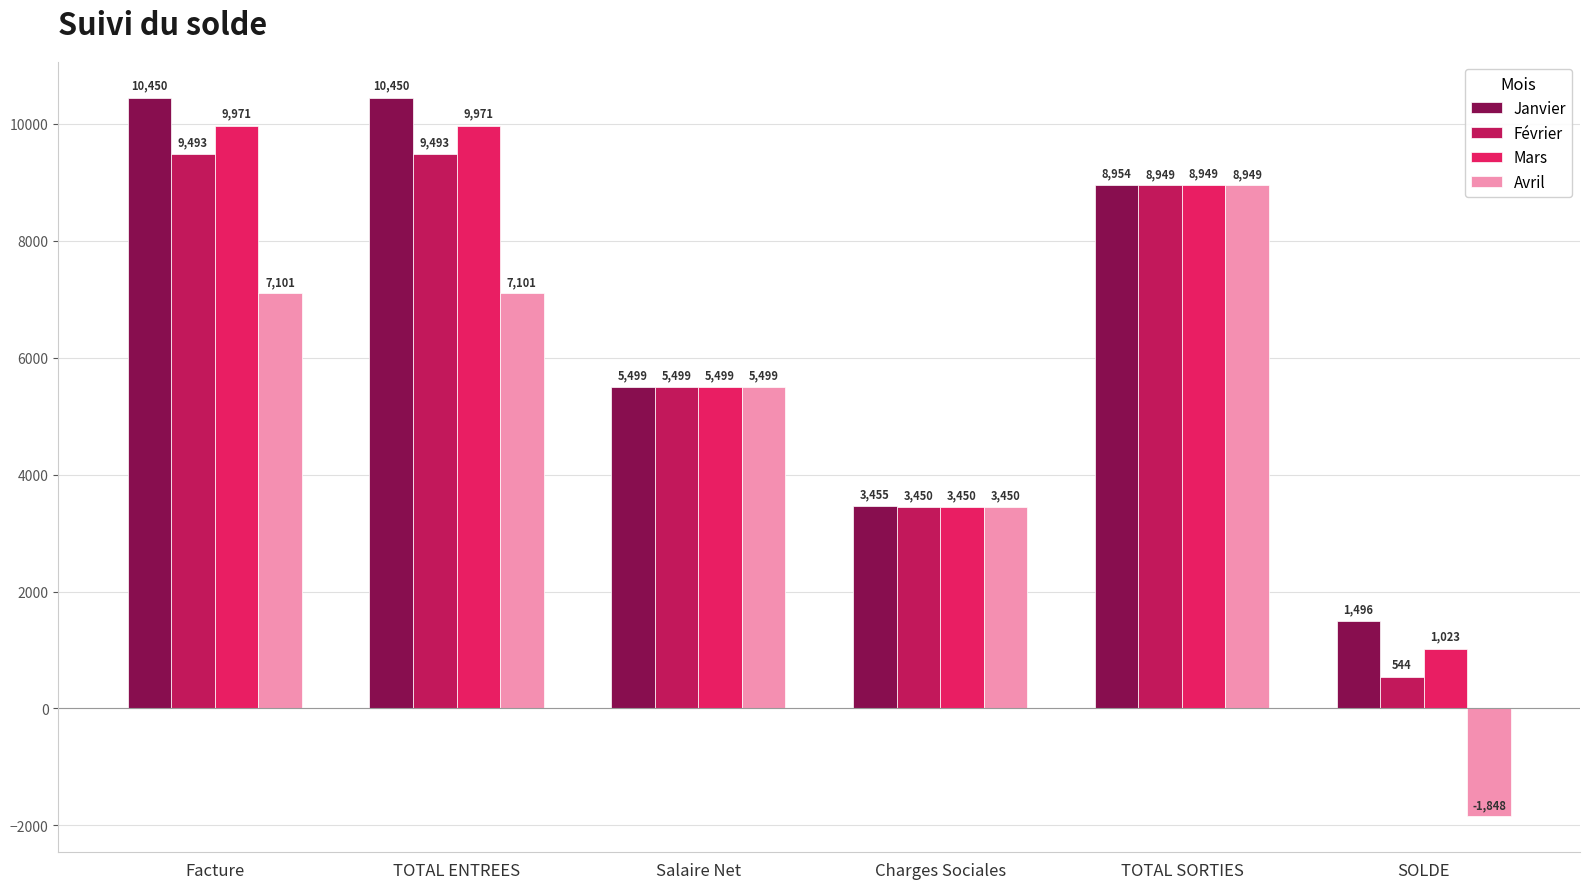

Between TOTAL ENTREES and Charges Sociales, which series saw the biggest shift?

Janvier